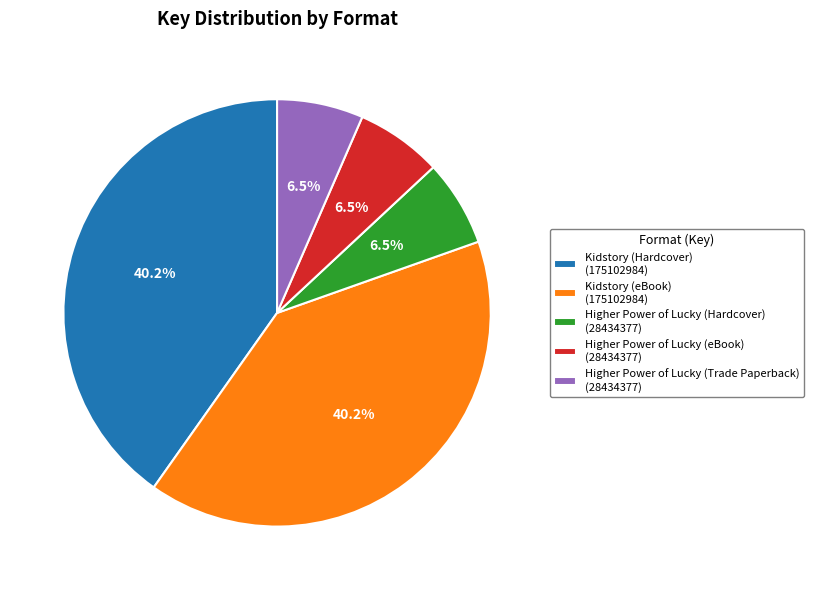

What is the ratio of the value at Kidstory (eBook) to the value at Kidstory (Hardcover)?

1.0